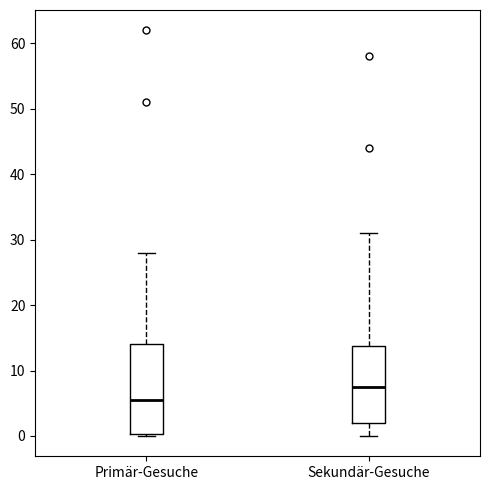

Which box's median line is the lowest?

Primär-Gesuche